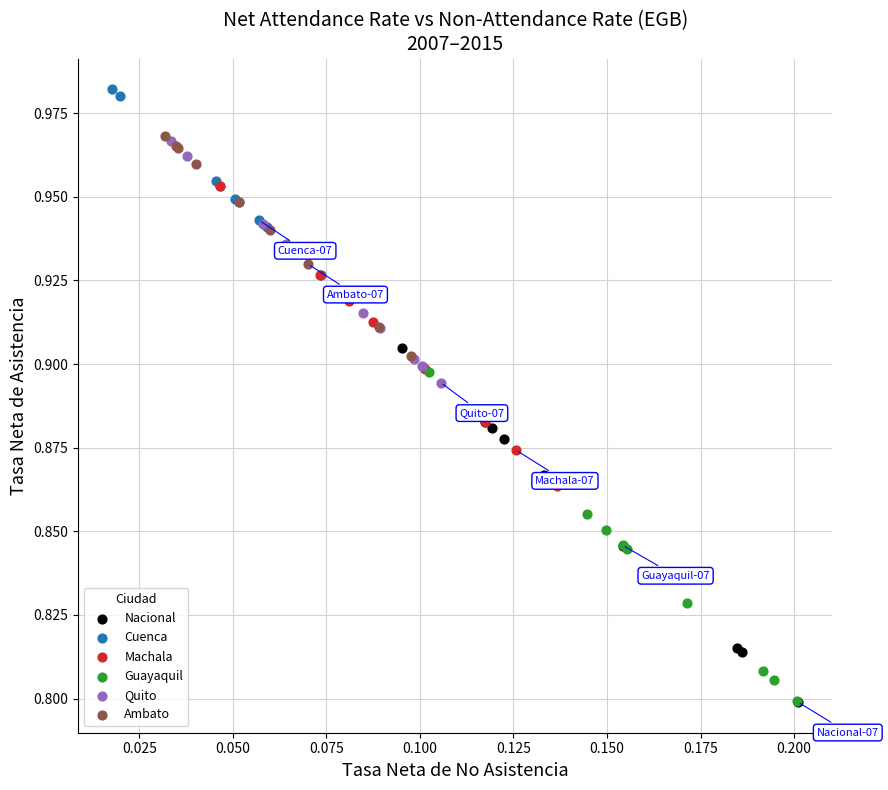

Which series contains the highest Y value?

Cuenca